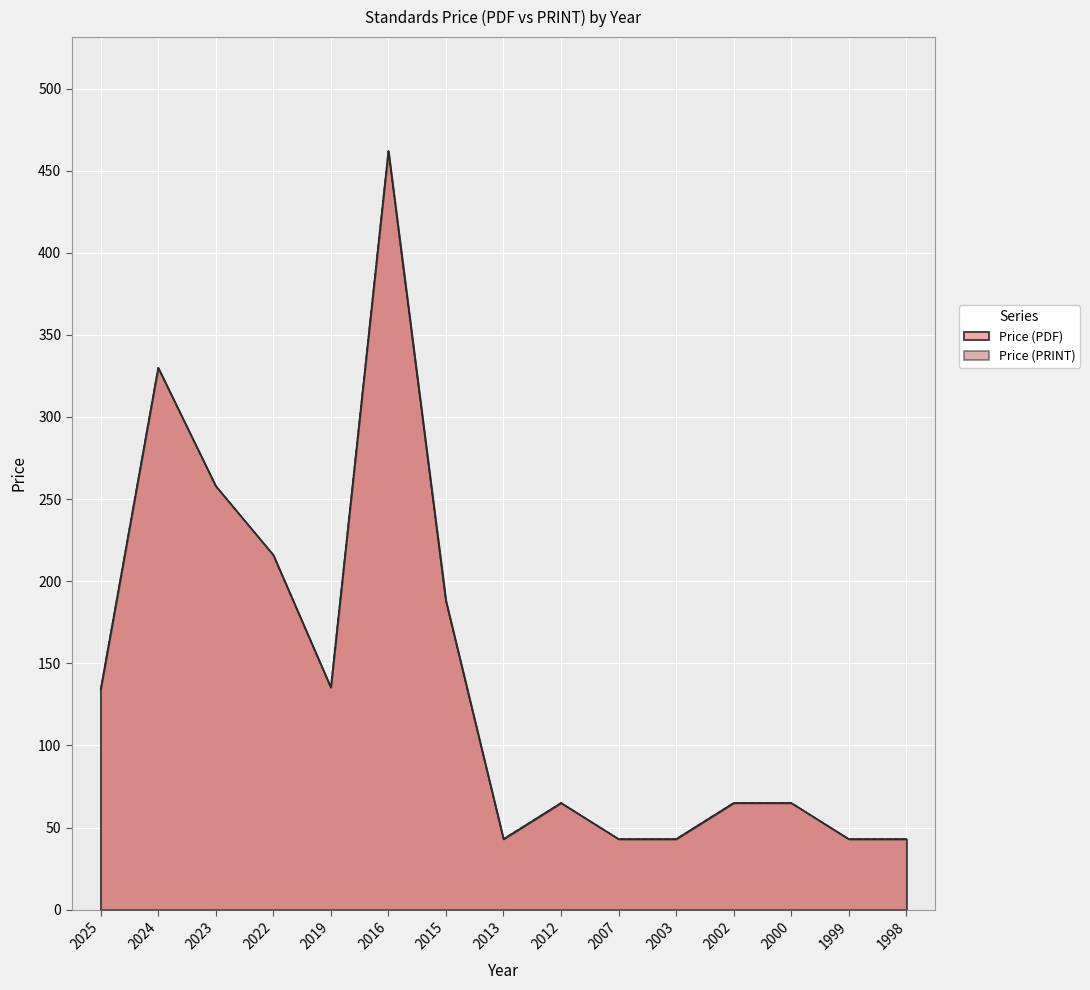

Which has a higher value, 2000 or 2016?

2016